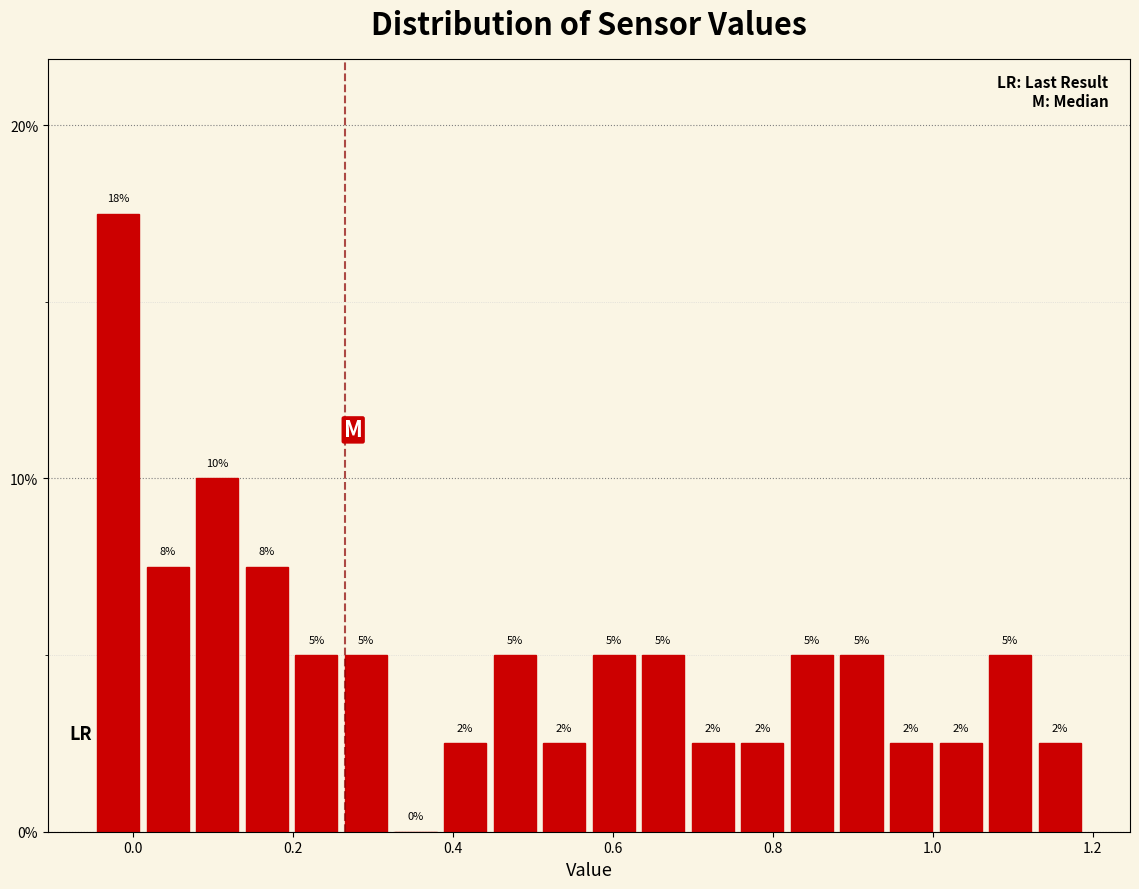

Read against the x-axis, roughly where is the centre of the tallest bar?

-0.02